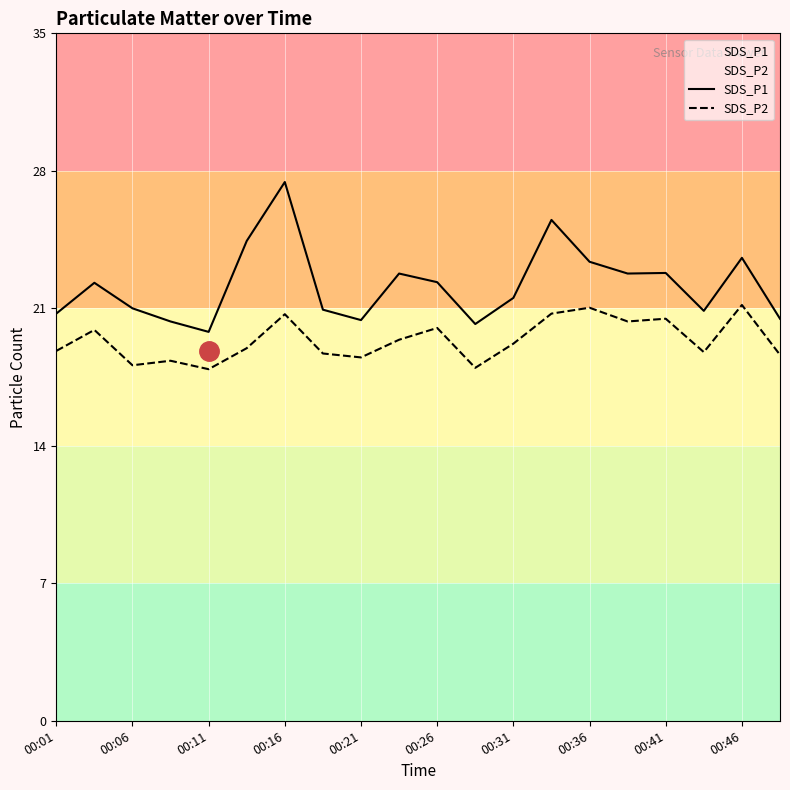

Which label corresponds to the largest value in the chart?

00:16